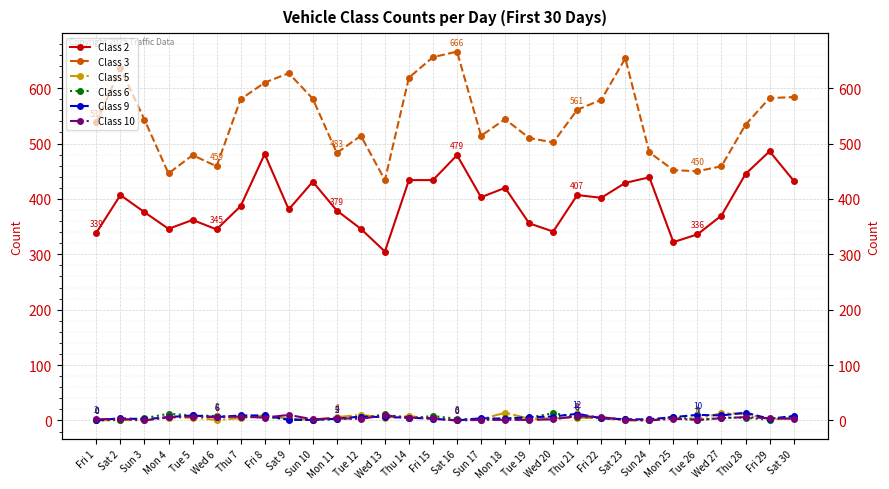

At which category does Class 5 reach its first local valley?

Sun 3